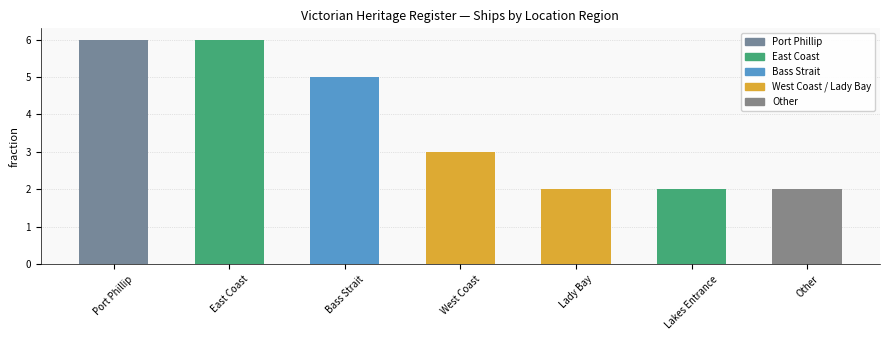

Approximately how many times larger is the value at East Coast compared to Lady Bay?

3.0